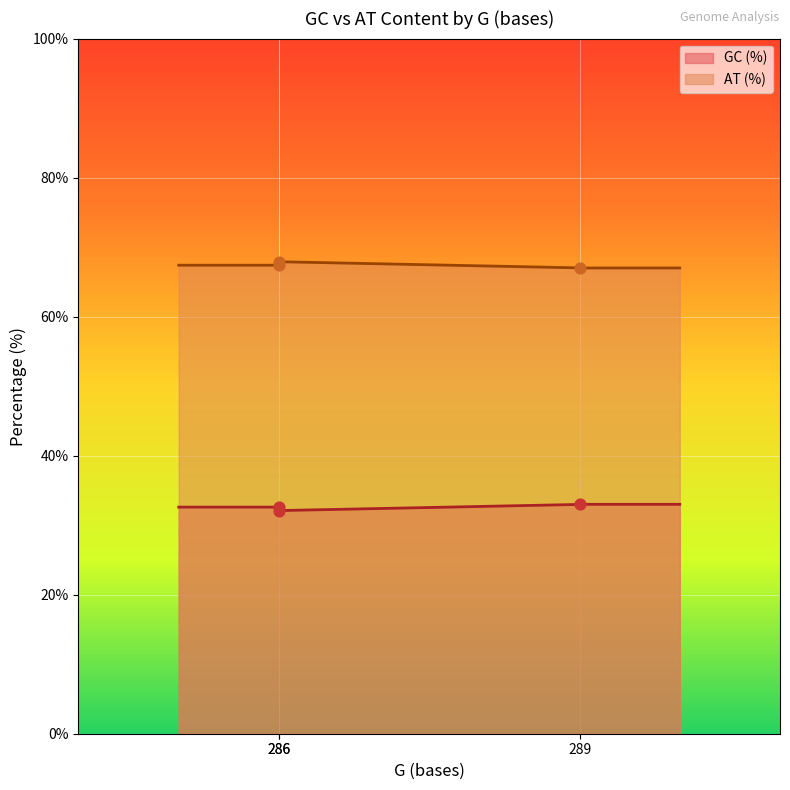

True or false: AT (%) and GC (%) intersect in this chart.

False